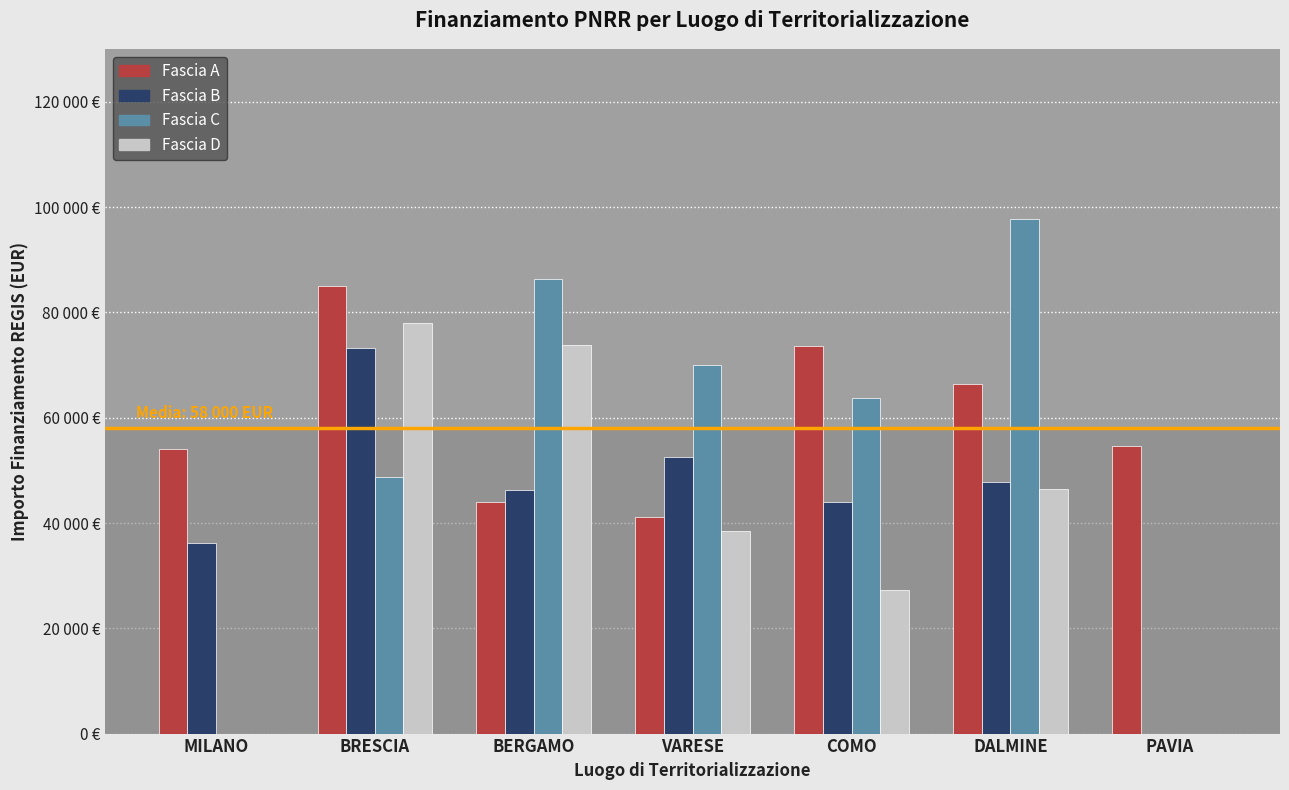

What is the difference between the second highest and minimum values in the Fascia C series?

86371.0